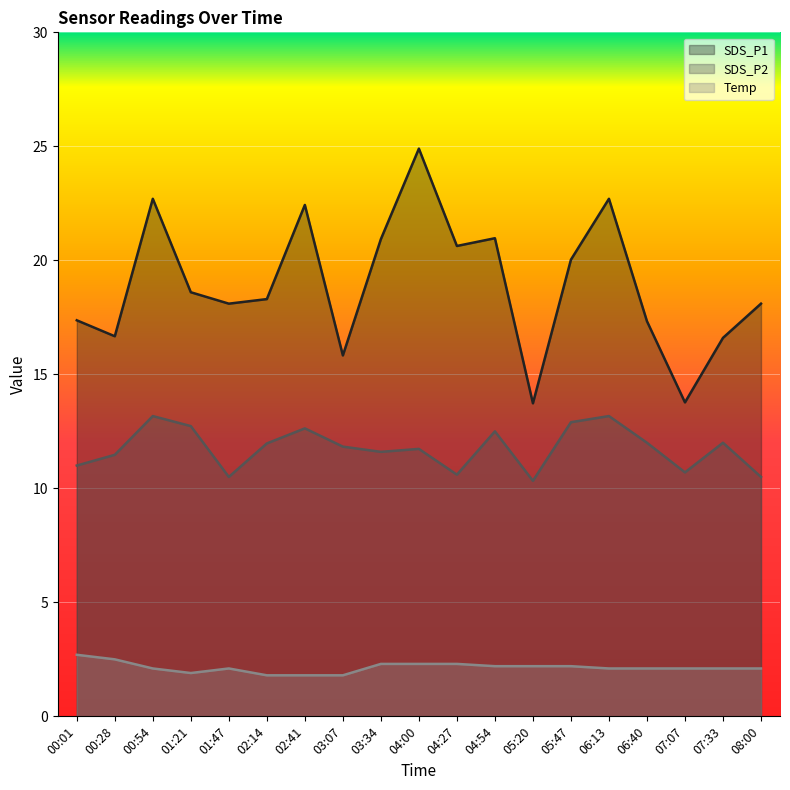

Reading left to right, what are all the values shown in this chart?

SDS_P1: 00:01=17.4	00:28=16.7	00:54=22.7	01:21=18.6	01:47=18.1	02:14=18.3	02:41=22.4	03:07=15.8	03:34=20.9	04:00=24.9	04:27=20.6	04:54=21.0	05:20=13.7	05:47=20.0	06:13=22.7	06:40=17.3	07:07=13.8	07:33=16.6	08:00=18.1
SDS_P2: 00:01=11.0	00:28=11.5	00:54=13.2	01:21=12.7	01:47=10.5	02:14=12.0	02:41=12.6	03:07=11.8	03:34=11.6	04:00=11.7	04:27=10.6	04:54=12.5	05:20=10.3	05:47=12.9	06:13=13.2	06:40=12.0	07:07=10.7	07:33=12.0	08:00=10.5
Temp: 00:01=2.7	00:28=2.5	00:54=2.1	01:21=1.9	01:47=2.1	02:14=1.8	02:41=1.8	03:07=1.8	03:34=2.3	04:00=2.3	04:27=2.3	04:54=2.2	05:20=2.2	05:47=2.2	06:13=2.1	06:40=2.1	07:07=2.1	07:33=2.1	08:00=2.1